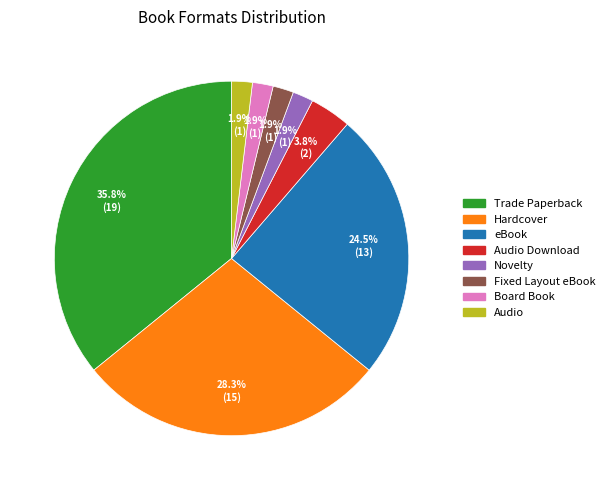

Does any single category account for the majority?

No